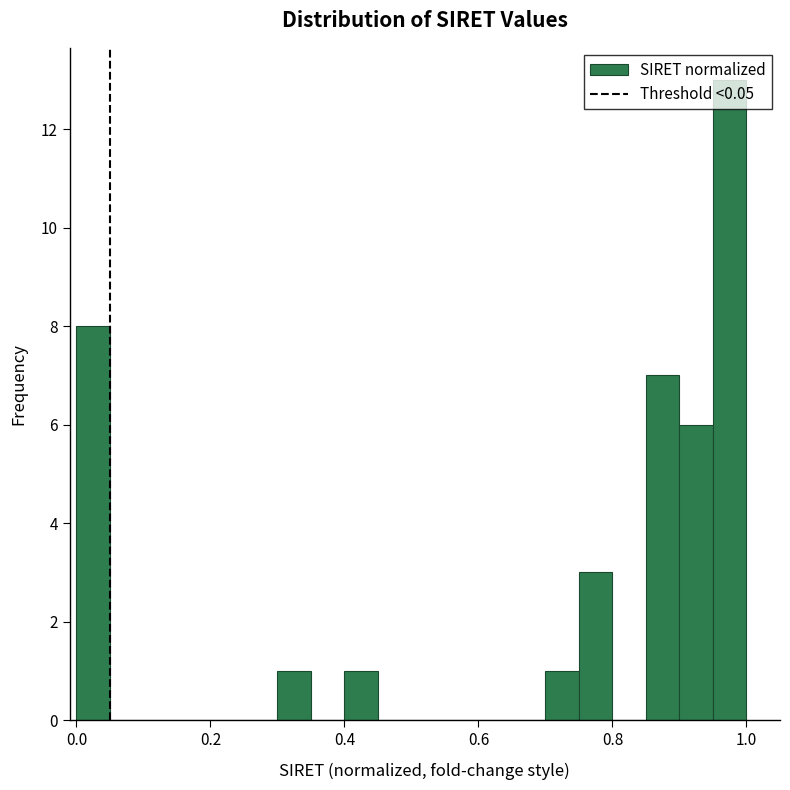

Read against the x-axis, roughly where is the centre of the tallest bar?

0.98